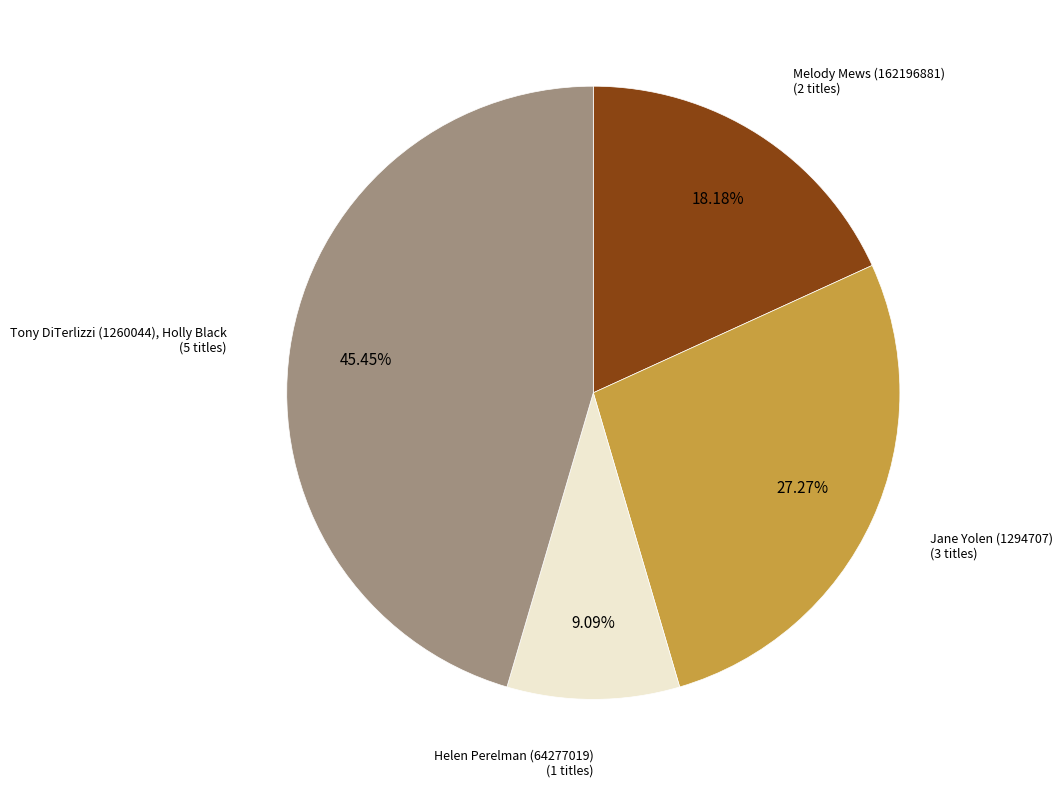

Which category has the biggest portion of the pie?

Tony DiTerlizzi (1260044), Holly Black